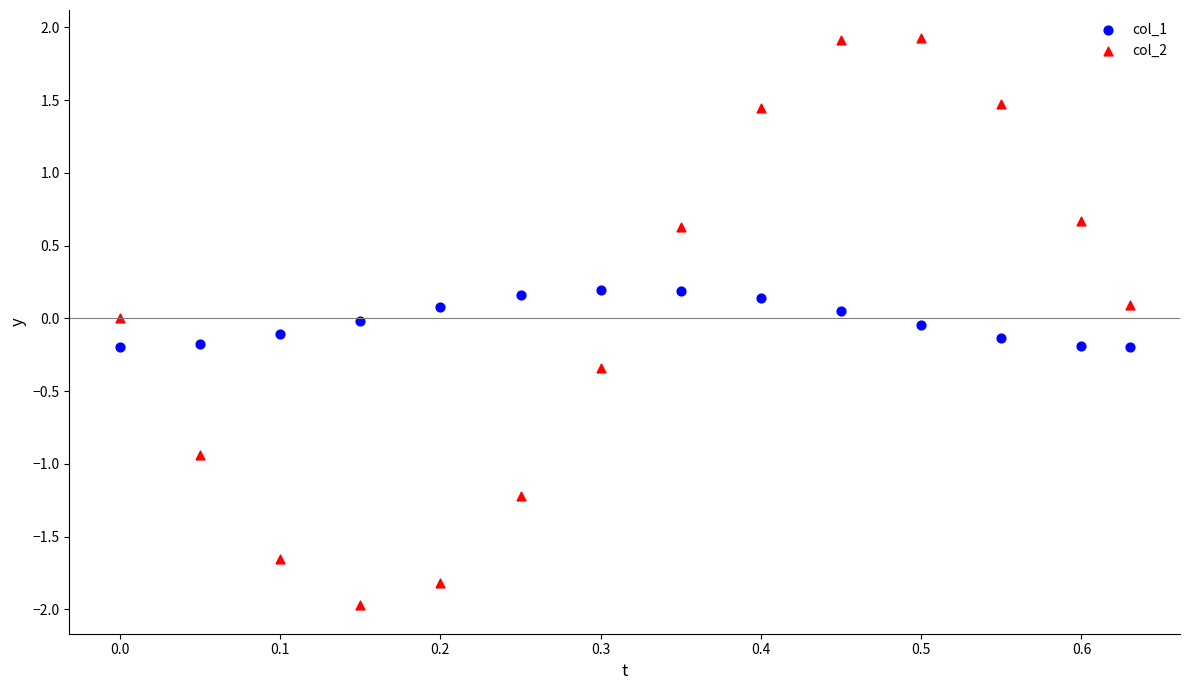

Across all data points, what is the range of Y values (max minus min)?

3.9